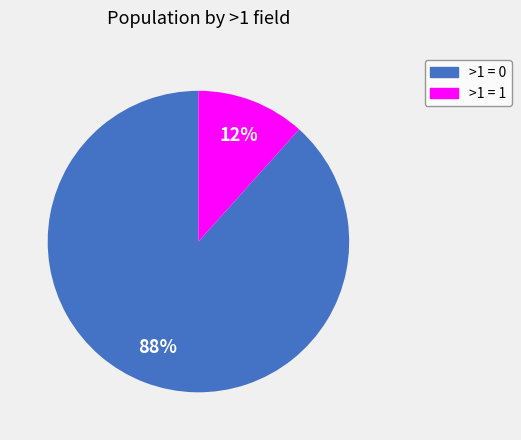

To the nearest percent, what is the average slice percentage?

50%